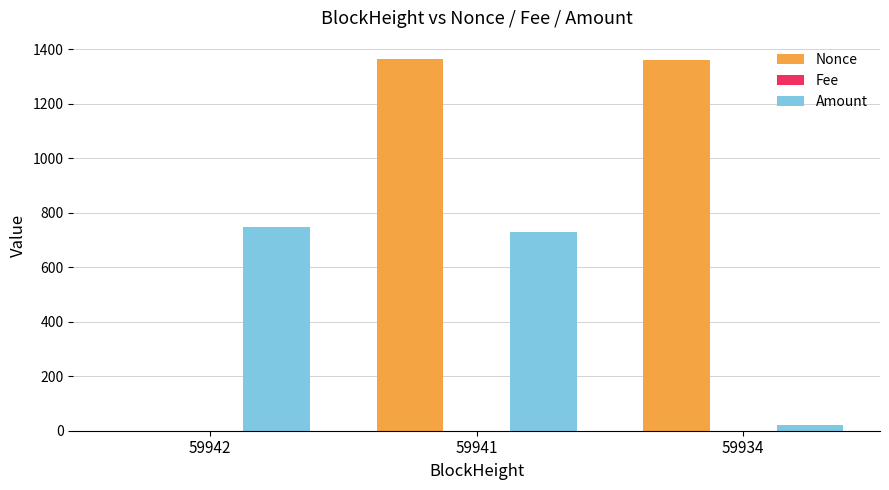

Which series has the largest total across all categories?

Nonce